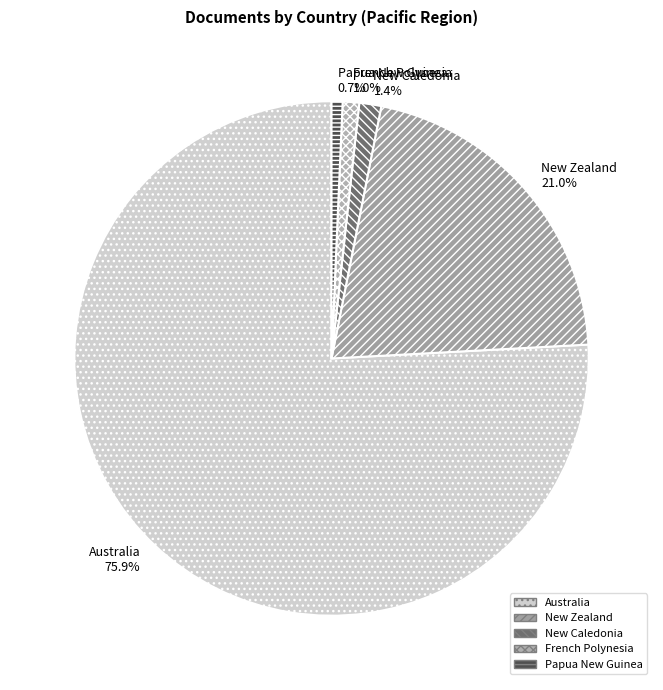

Which category has the biggest portion of the pie?

Australia